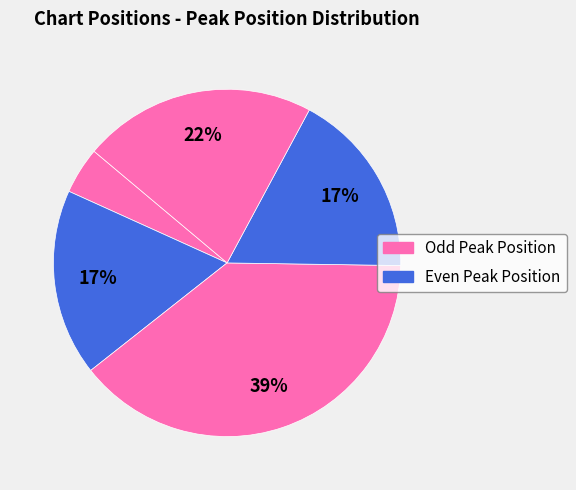

How many segments does this pie chart have?

5